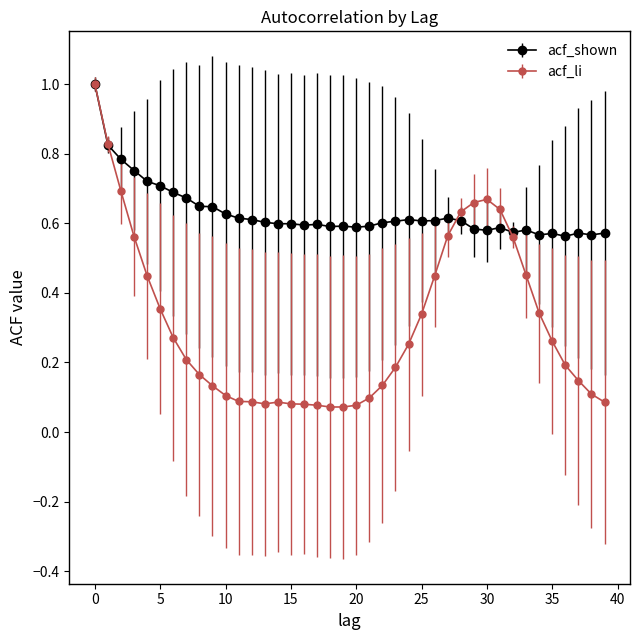

What are all the series names shown in the legend?

acf_shown, acf_li